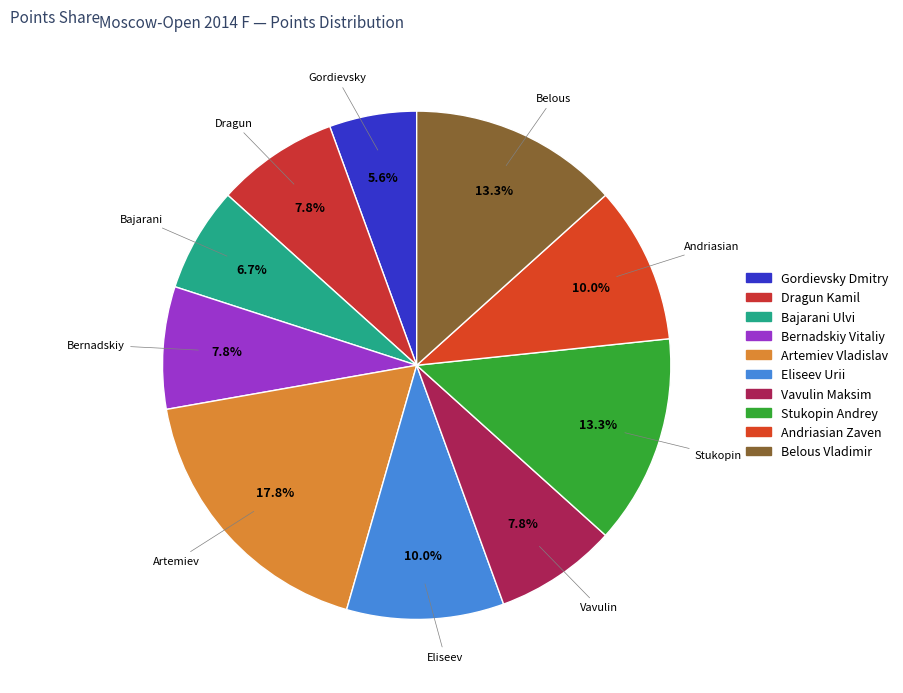

Which category has the biggest portion of the pie?

Artemiev Vladislav